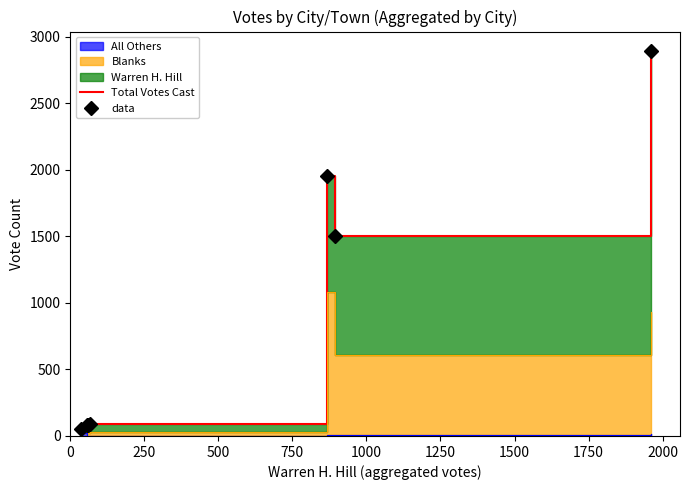

The value of data at 750 is 28. True or false?

False